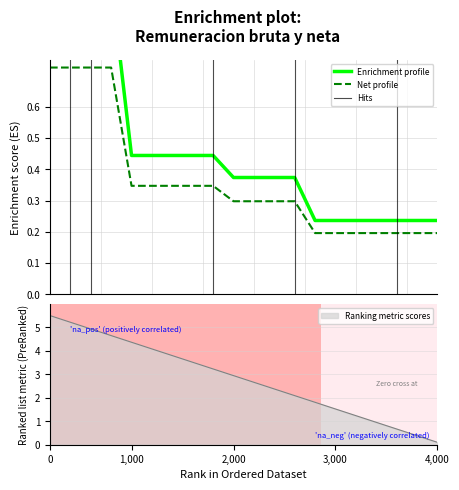

Is it true that Ranking metric scores equals 5.5 at 0?

True